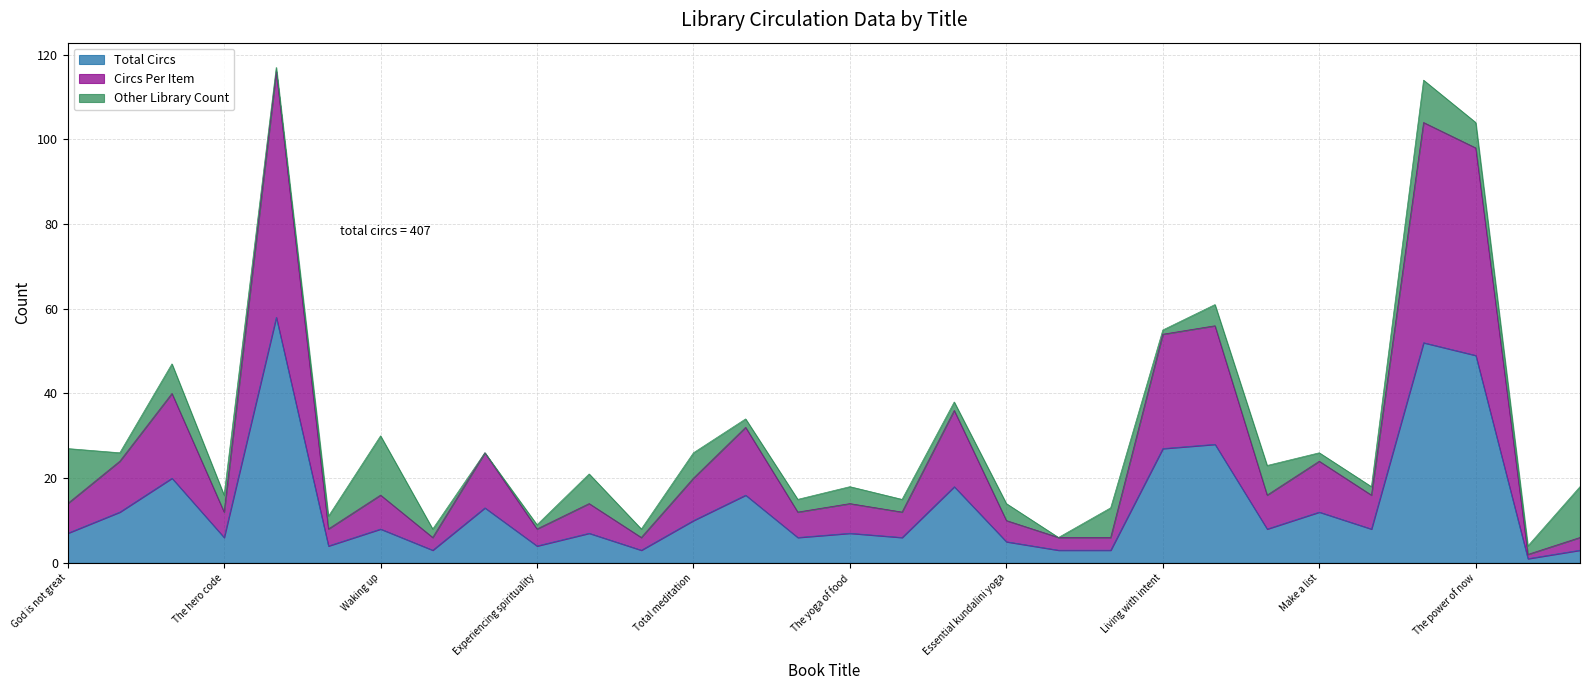

What is the difference between the highest and lowest values at Angels 101?

58